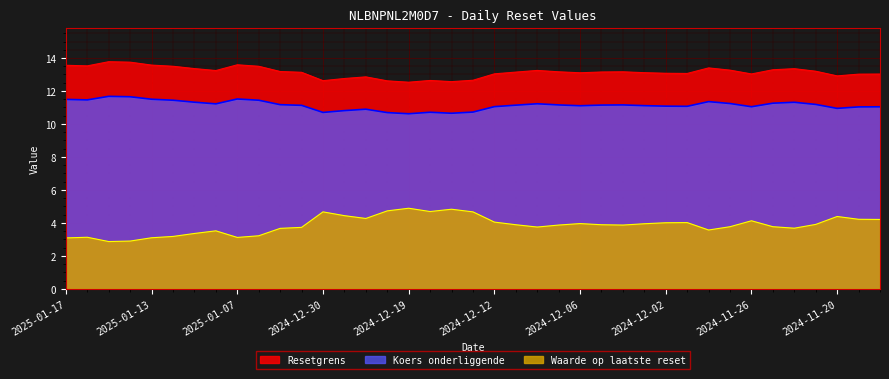

What is the label of the 35th point from the left?

2024-11-22